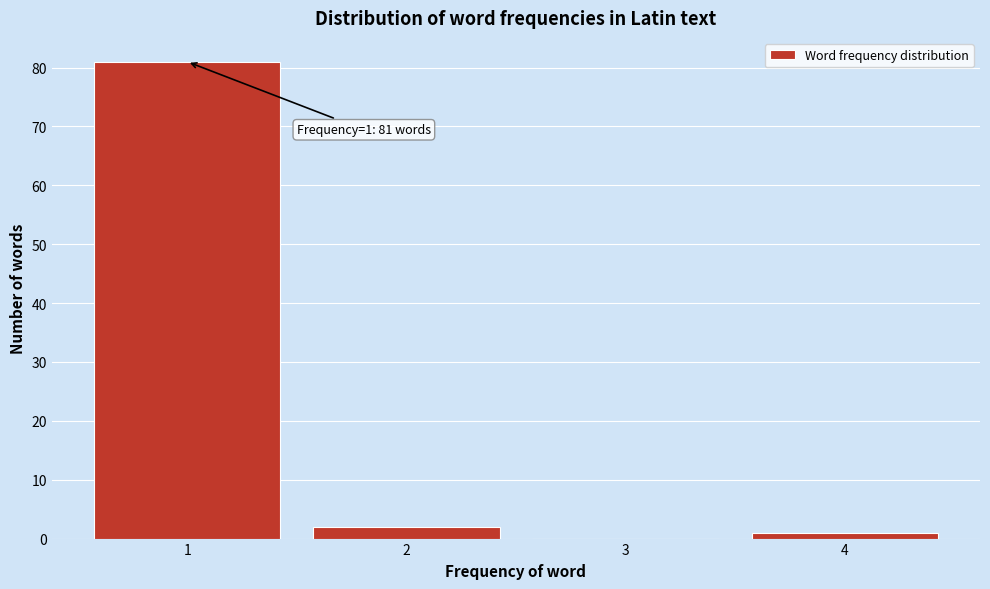

Over which range of the x-axis is the bar tallest?

0.5 to 1.5